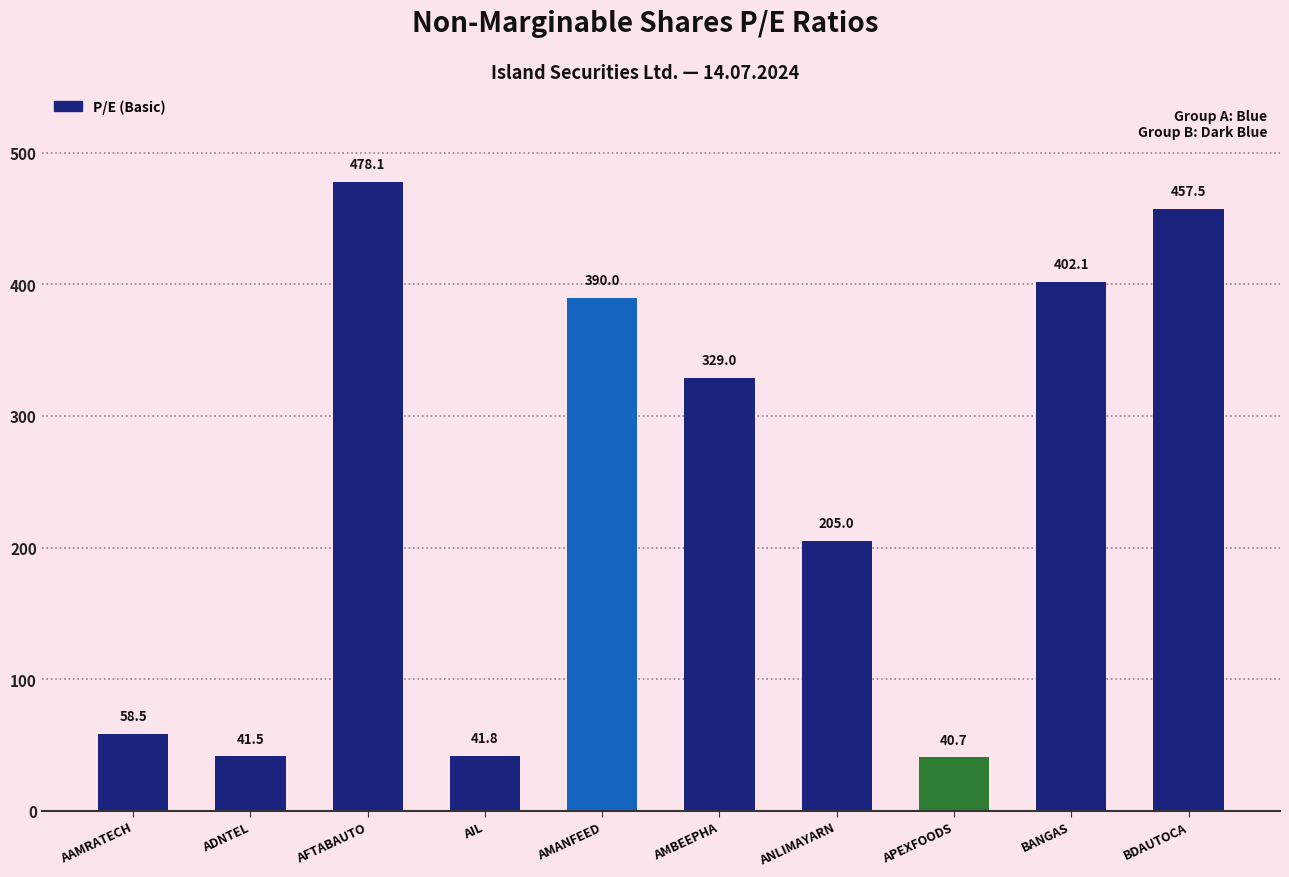

Which label corresponds to the smallest value in the chart?

APEXFOODS